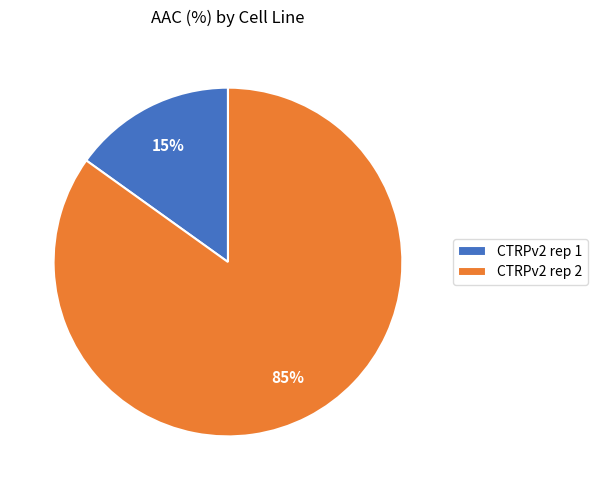

Which category accounts for the majority?

CTRPv2 rep 2